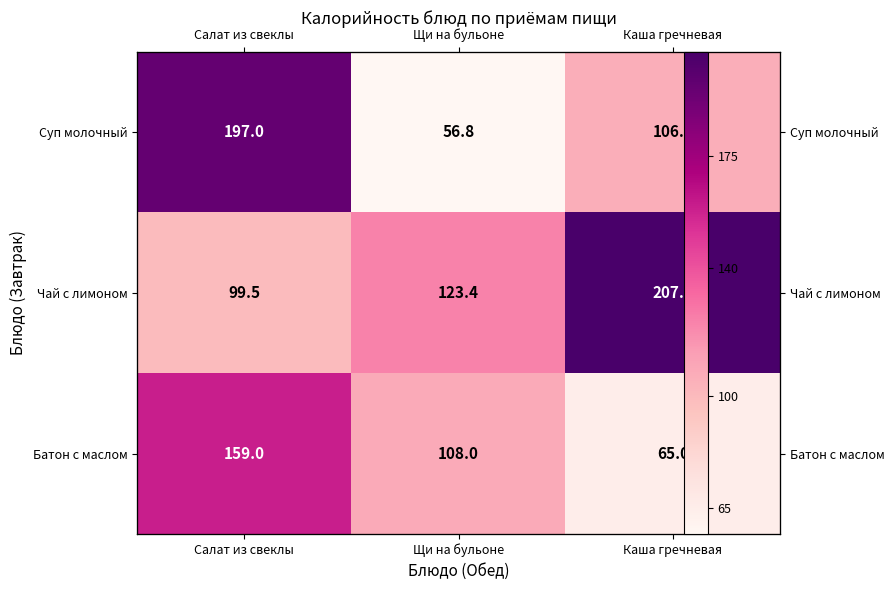

How many data points in Суп молочный are less than 106?

1